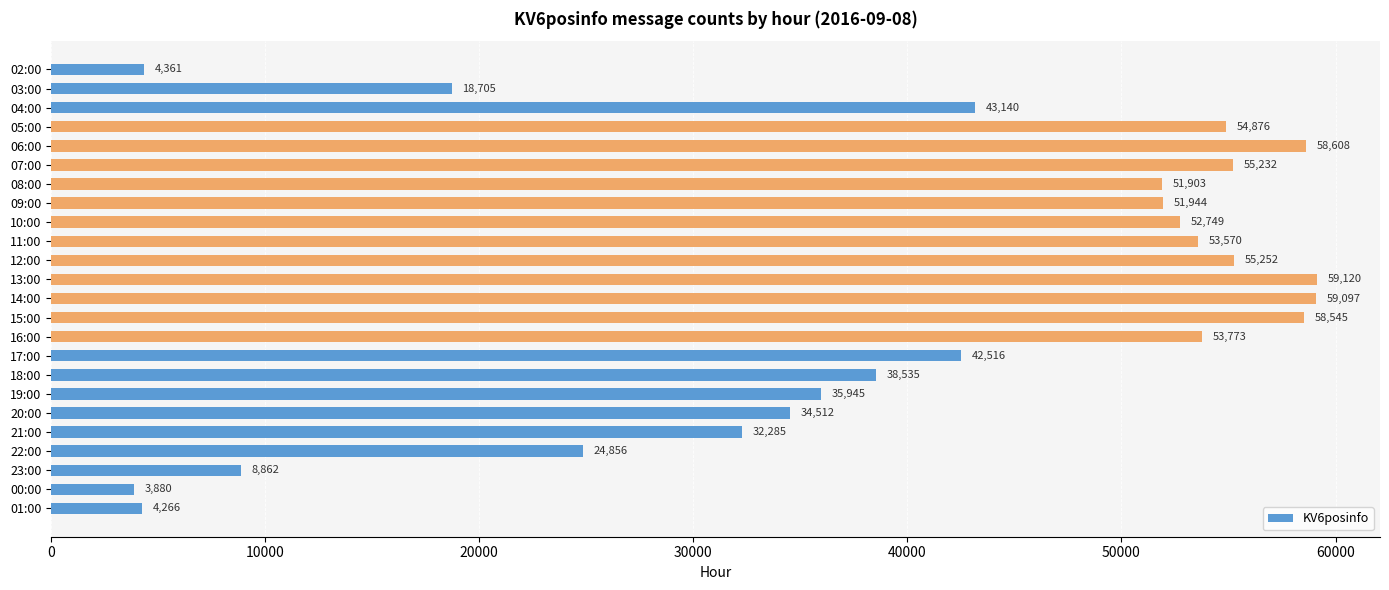

What is the difference between the maximum and minimum values?

55240